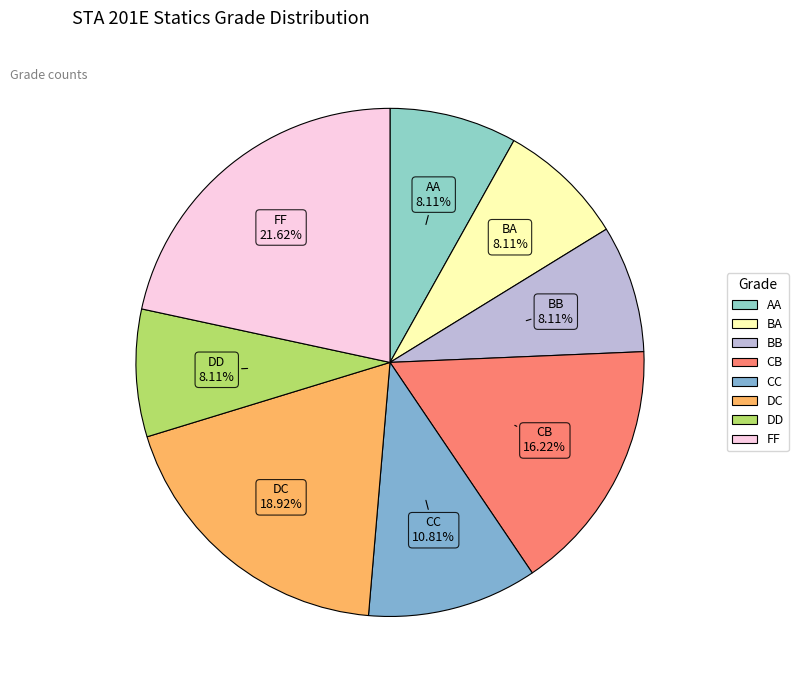

What portion of the pie excludes DD?

91.9%